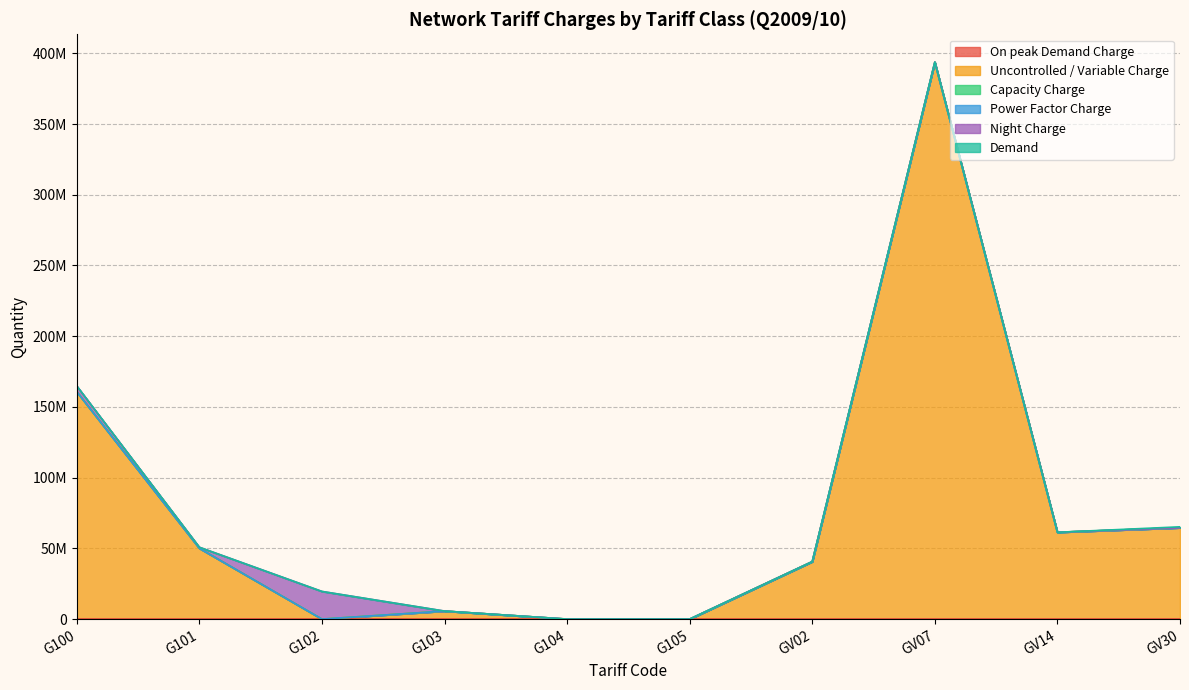

True or false: Capacity Charge and On peak Demand Charge cross at least once.

False